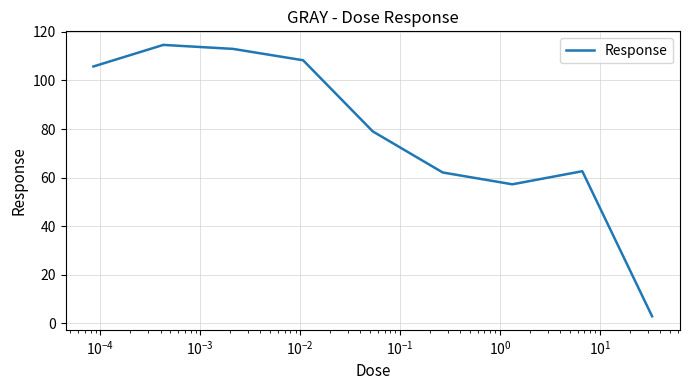

What is the difference between the maximum and minimum values?

111.8